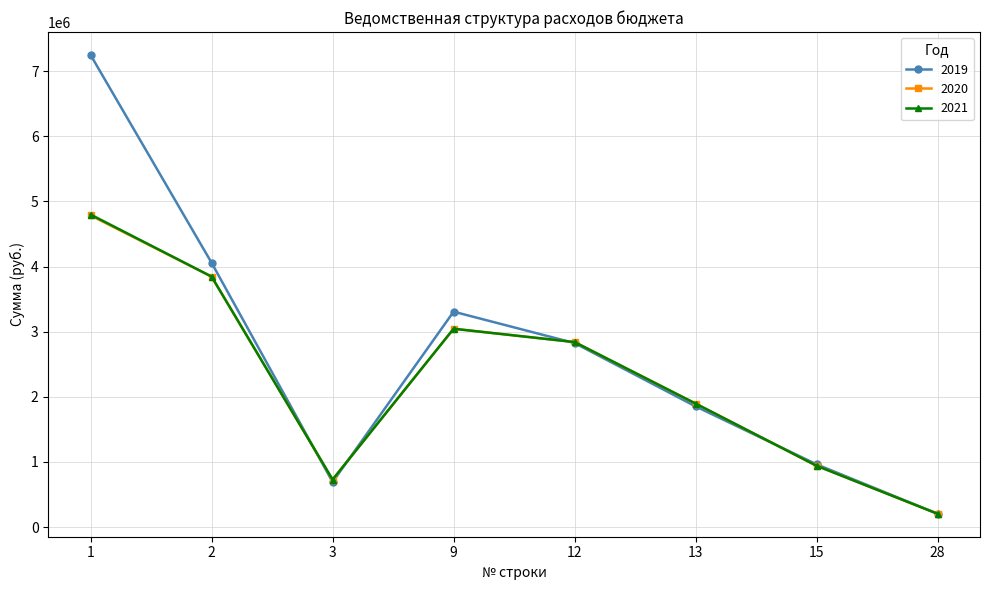

What is the value of the 2019 point at the 5th from the left?

2825538.9